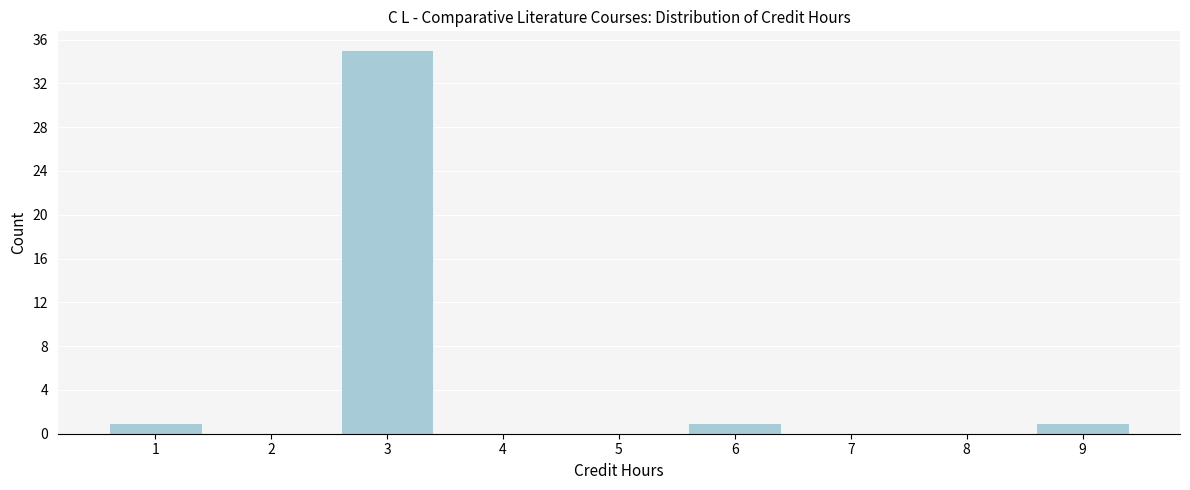

Which range on the x-axis has the tallest bar?

2.5 to 3.5